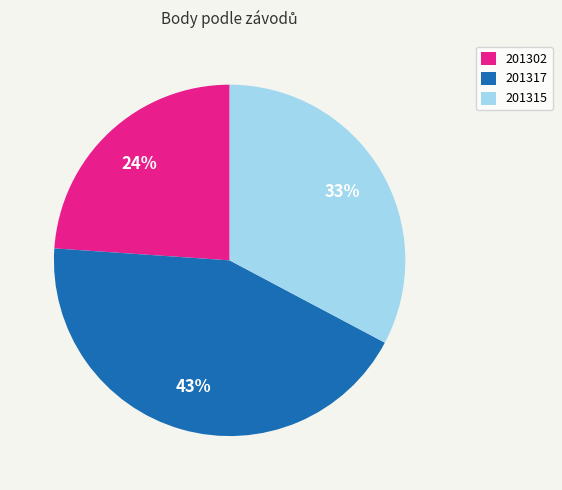

Combined, do 201317 and 201302 account for over 50%?

Yes